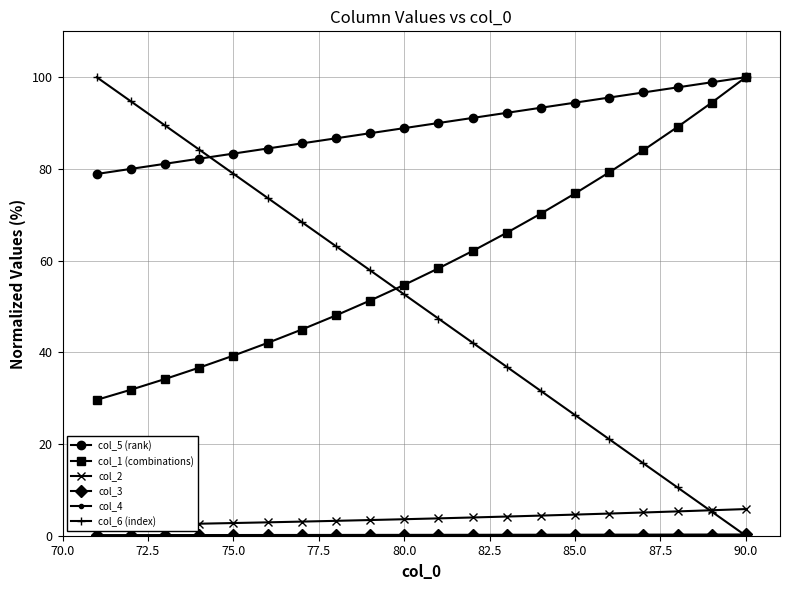

What is the difference between the maximum and minimum values in the col_1 (combinations) series?

70.4